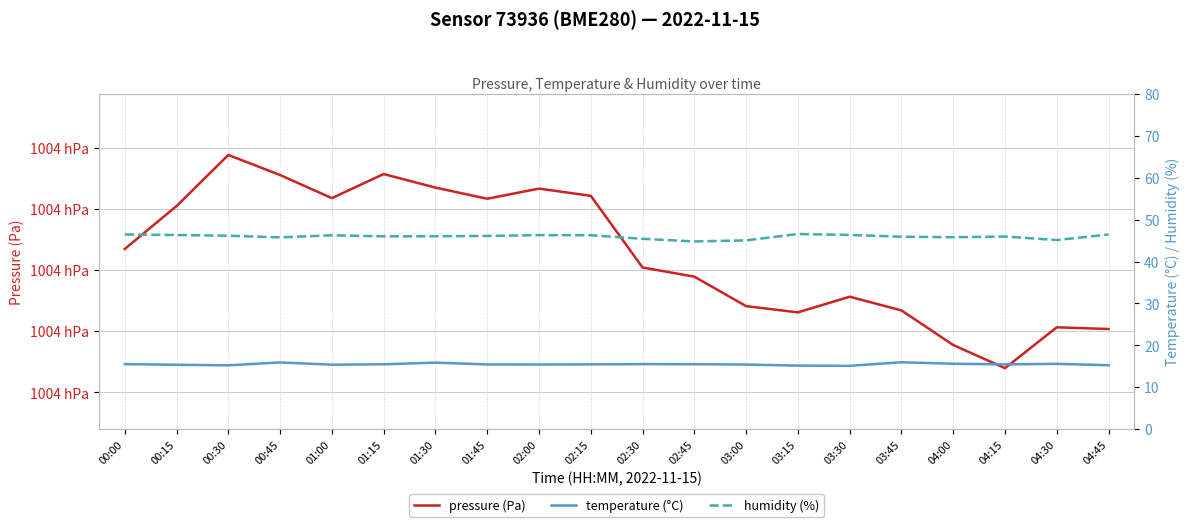

Which series has the largest total across all categories?

pressure (Pa)